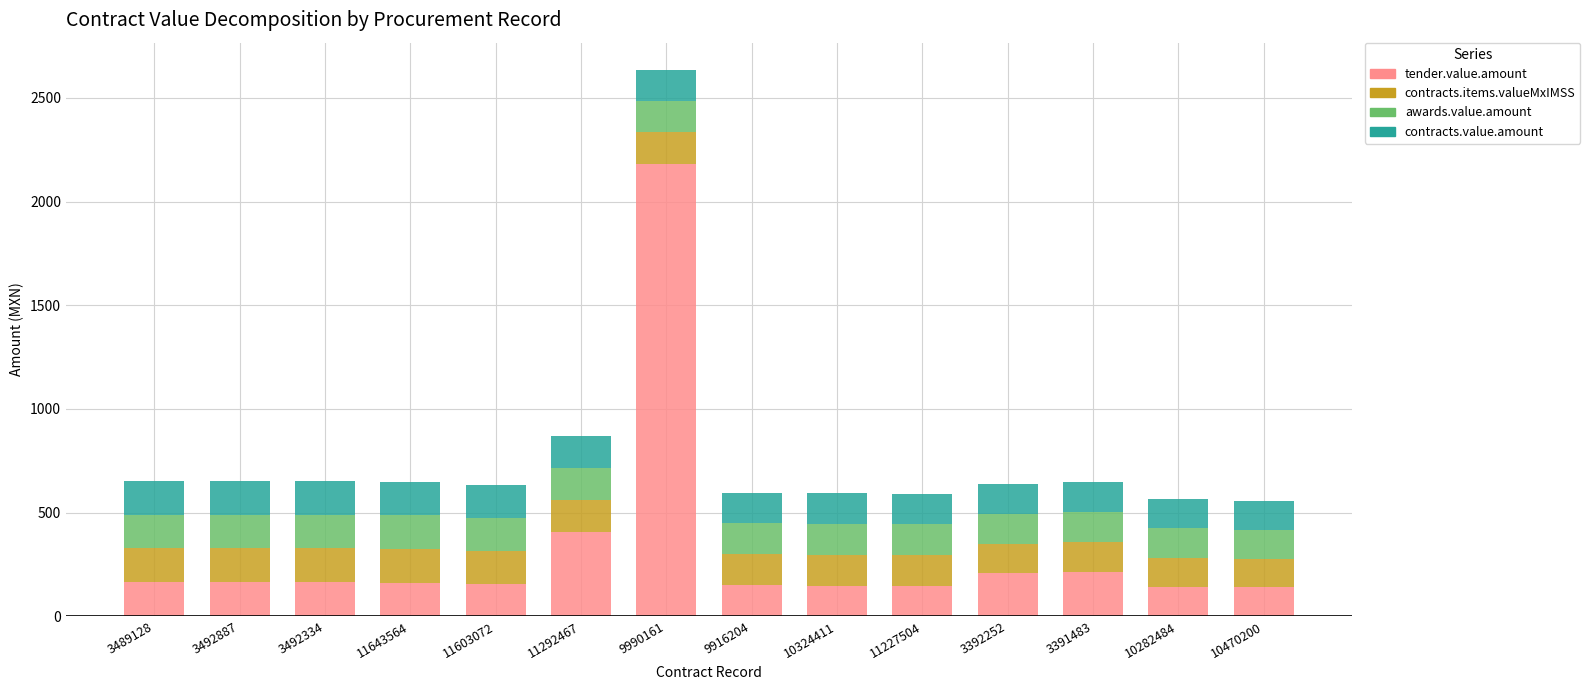

At which label is tender.value.amount closest to 1161?

11292467